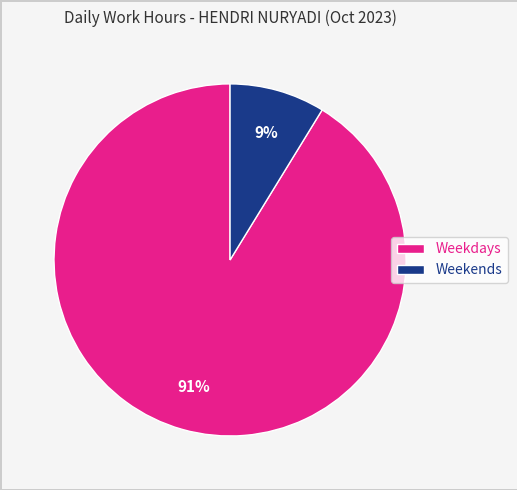

How many slices are in this pie chart?

2